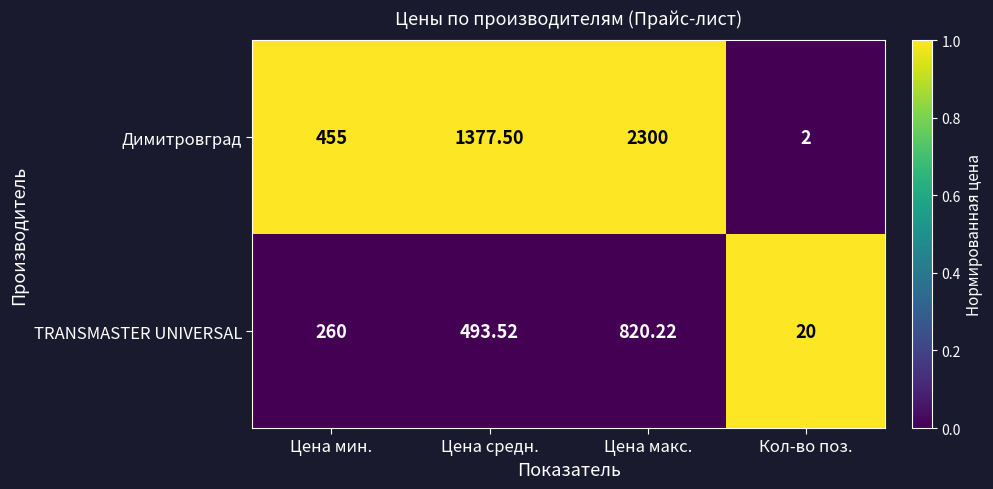

Rank the categories by Димитровград value from lowest to highest.

Кол-во поз., Цена мин., Цена средн., Цена макс.